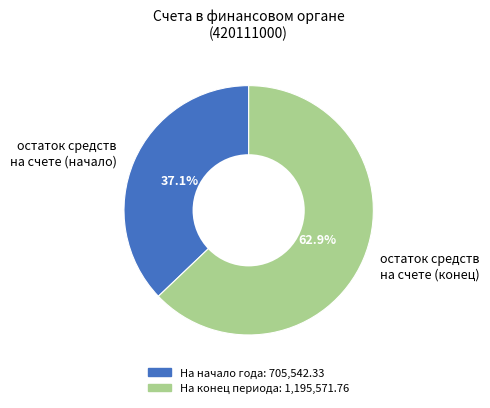

How many slices are in this pie chart?

2